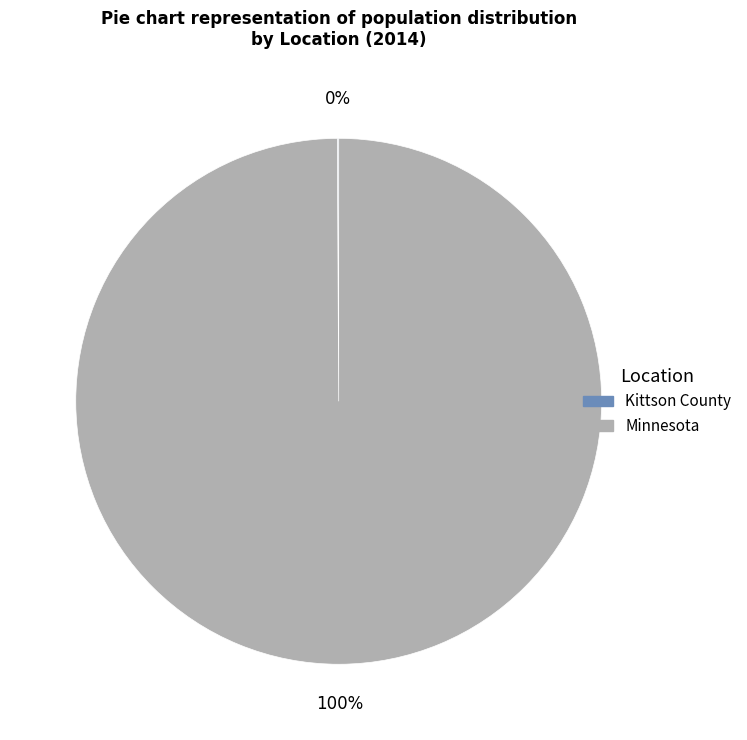

To the nearest percent, what is the average slice percentage?

50%